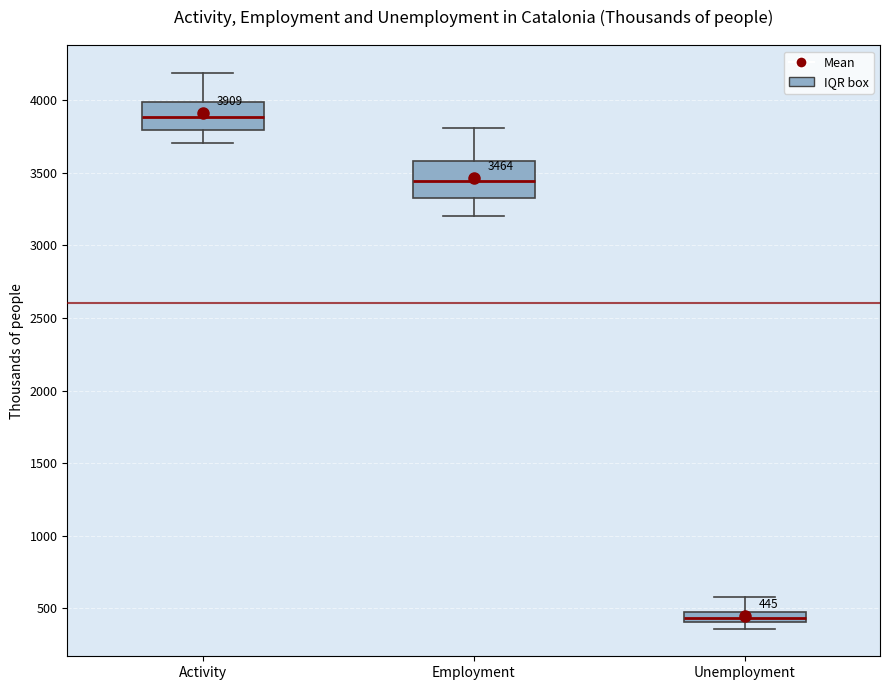

Which box has the lowest median line?

Unemployment